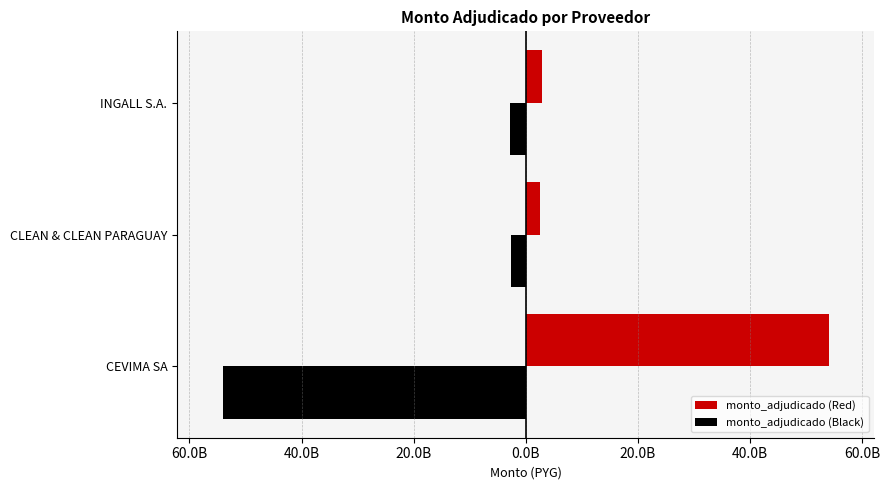

What are all the series names shown in the legend?

monto_adjudicado (Red), monto_adjudicado (Black)